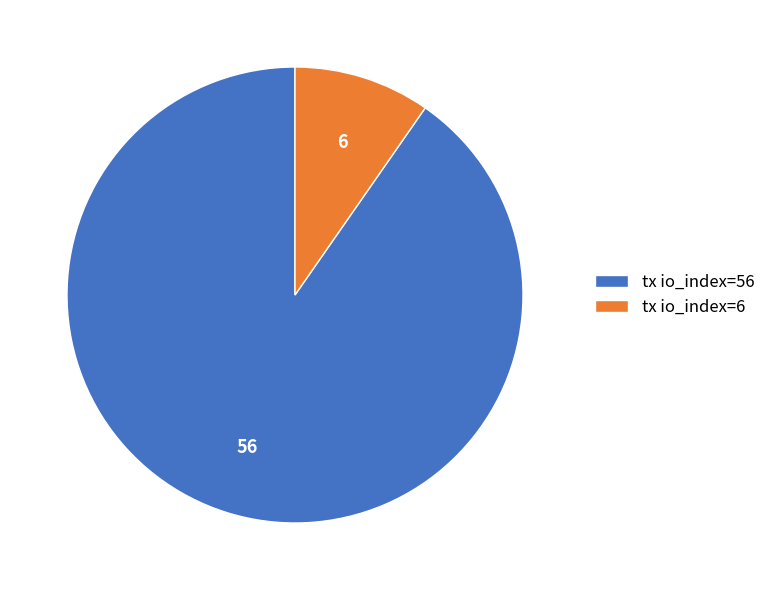

Between tx io_index=56 and tx io_index=6, which is larger?

tx io_index=56